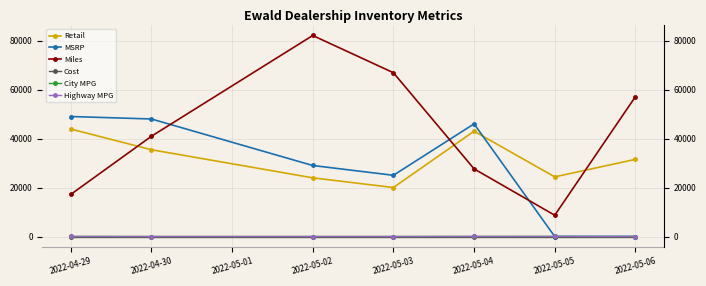

What is the difference between the second highest and minimum values in the City MPG series?

20